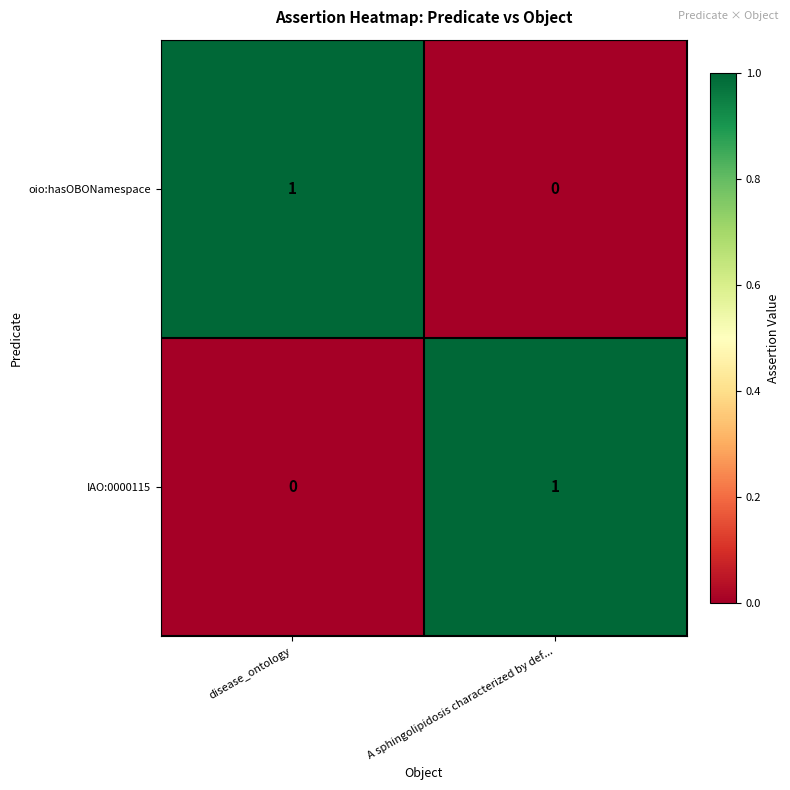

Where is oio:hasOBONamespace nearest to the value 0?

A sphingolipidosis characterized by def...